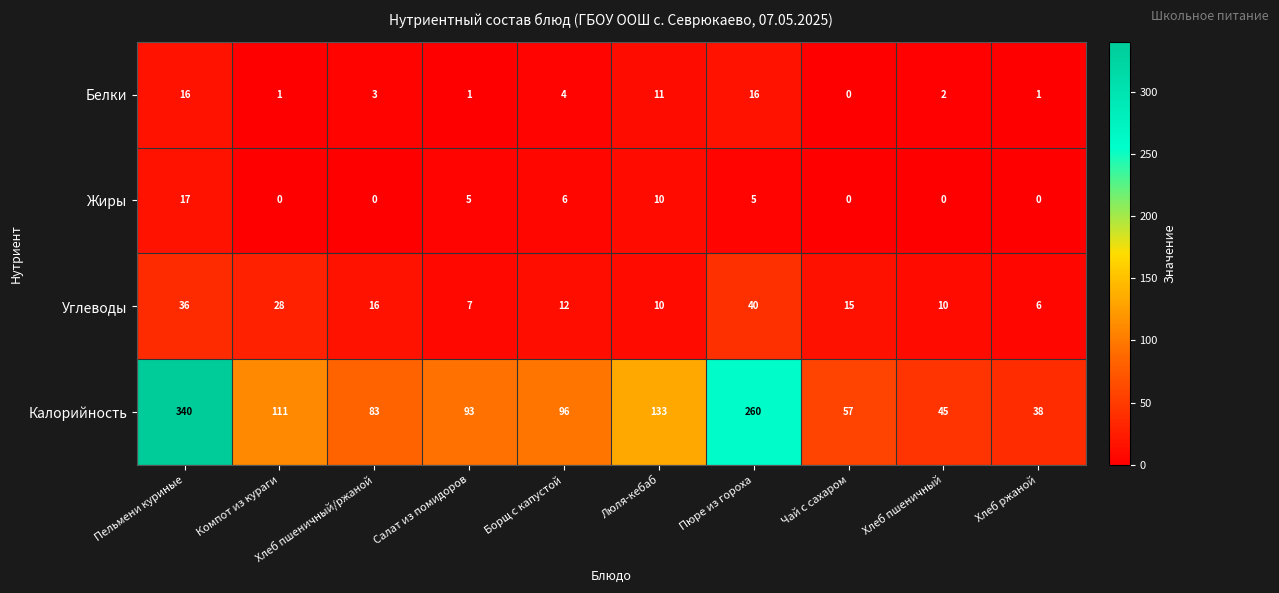

What is the spread (max minus min) of values at Хлеб пшеничный/ржаной?

83